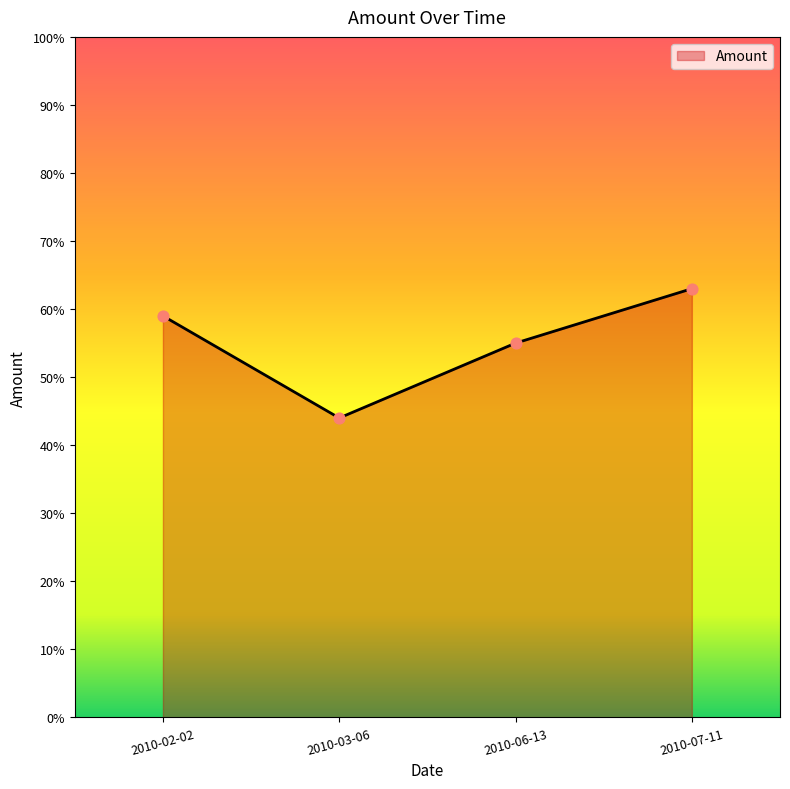

Approximately how many times larger is the value at 2010-07-11 compared to 2010-02-02?

1.1